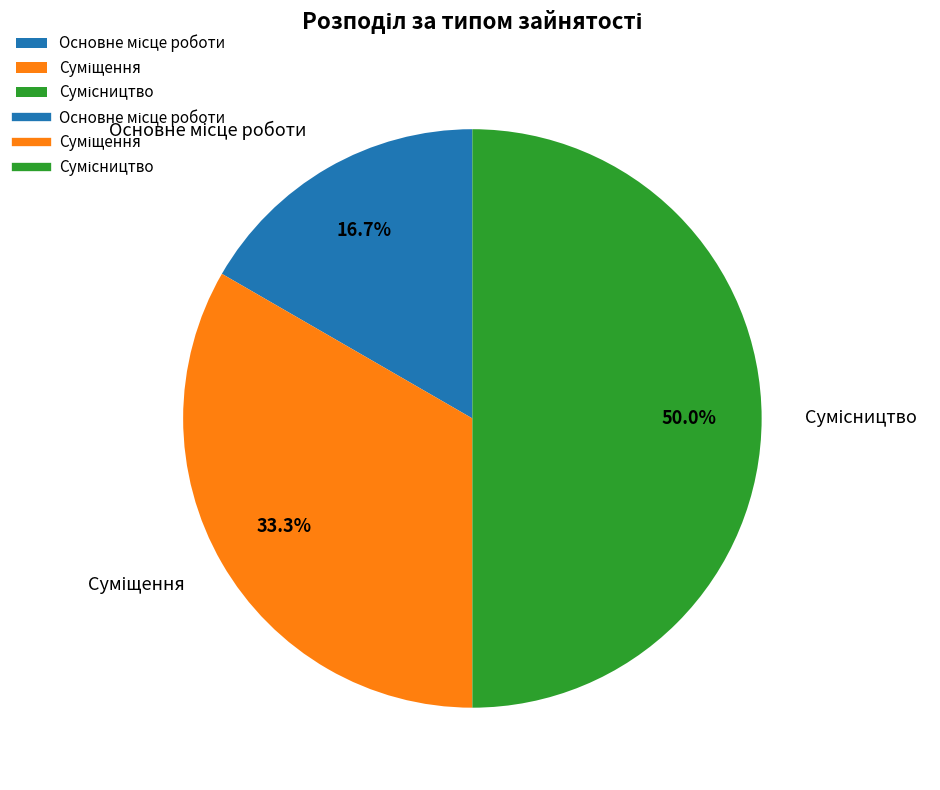

How many slices are in this pie chart?

3